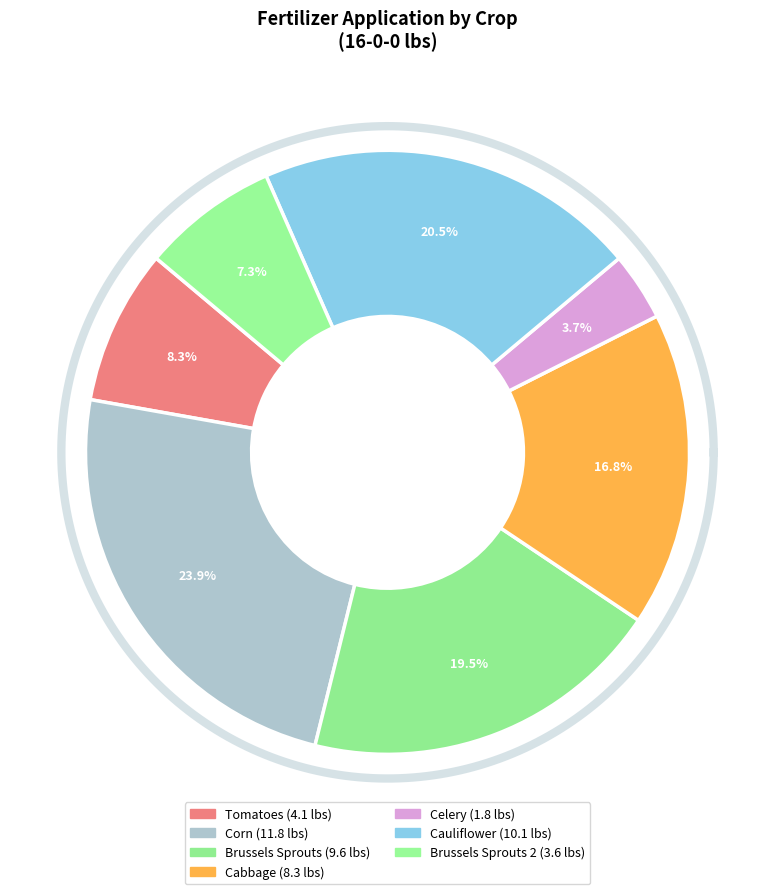

To the nearest percent, what is the difference between the Brussels Sprouts 2 and Celery slice percentages?

4%